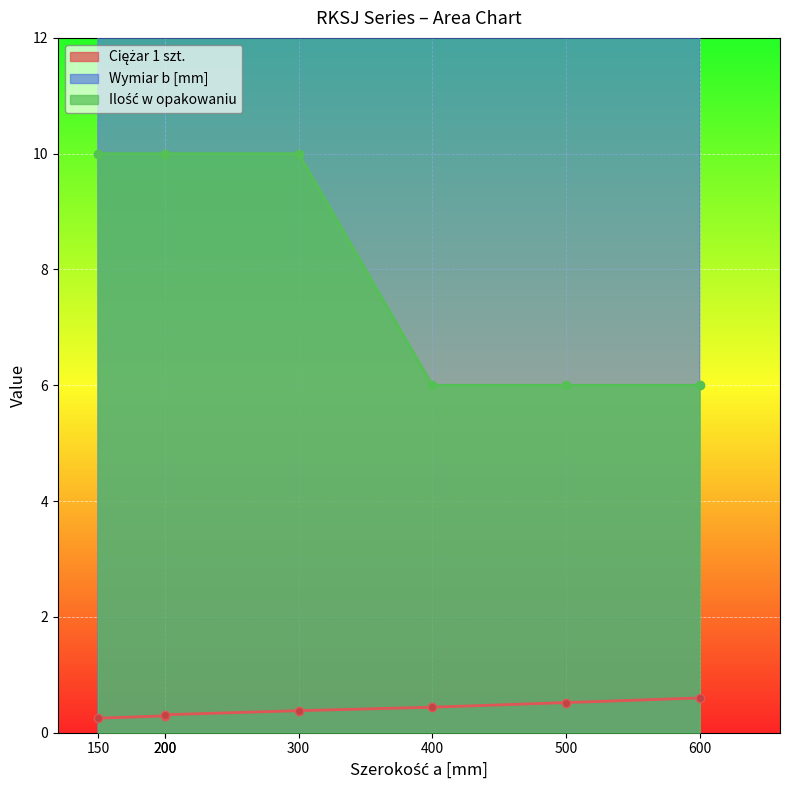

What is the sum of the Ciężar 1 szt. values at 150 and 400?

0.7